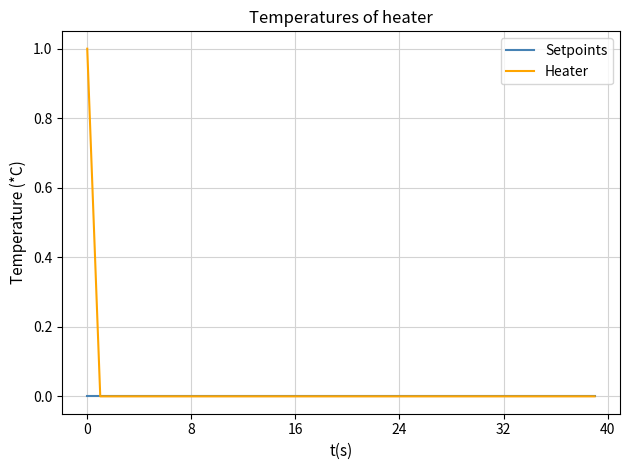

List the series in order of their peak value, highest first.

Heater, Setpoints